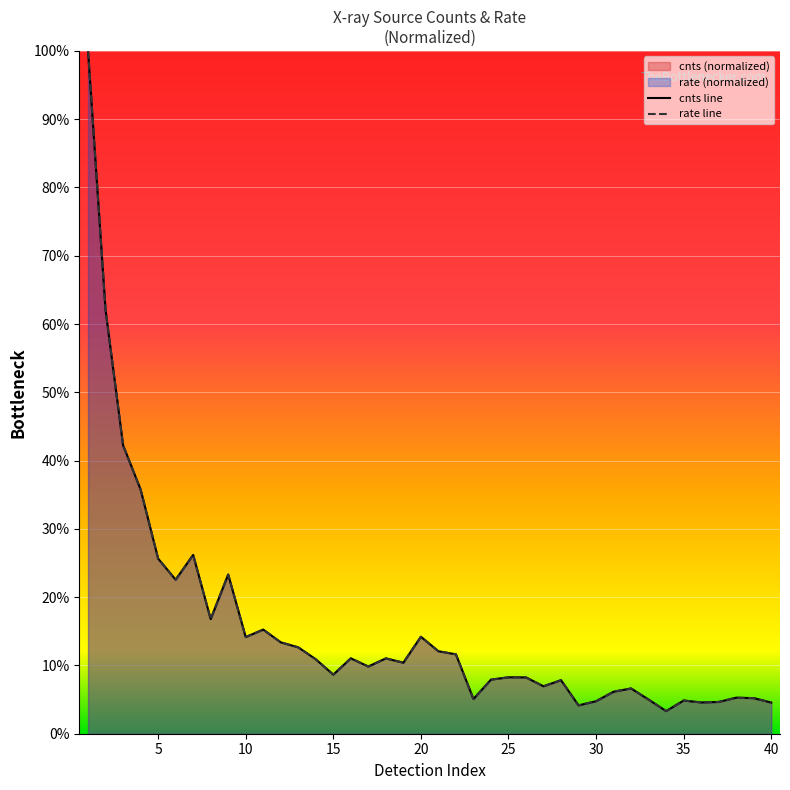

Where is the first local maximum for cnts?

1